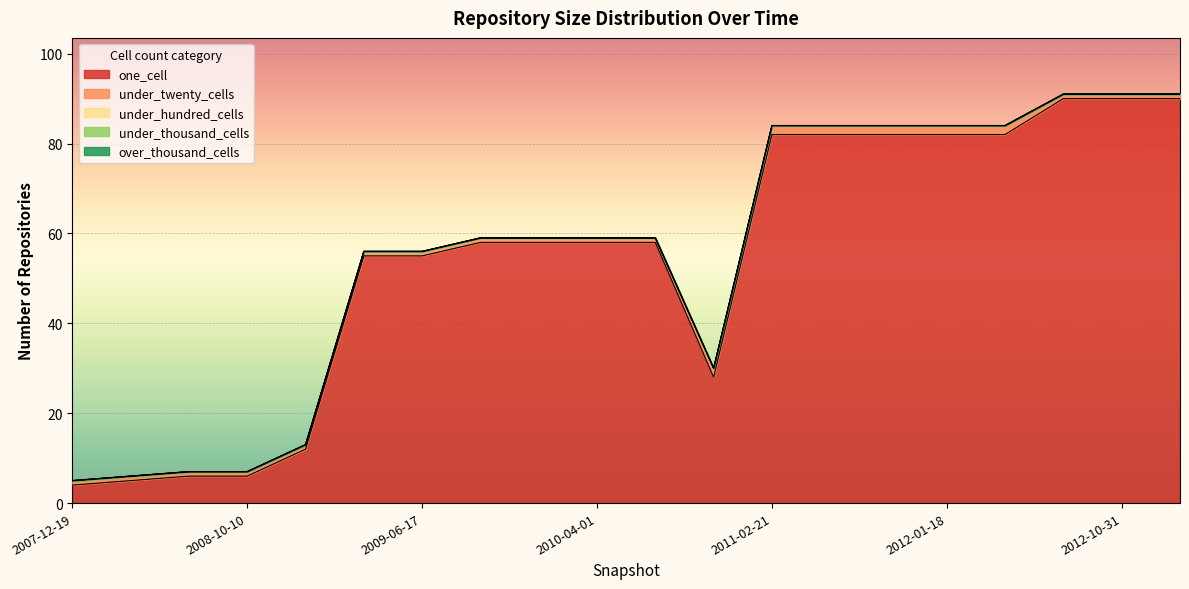

True or false: under_thousand_cells and under_hundred_cells intersect in this chart.

False